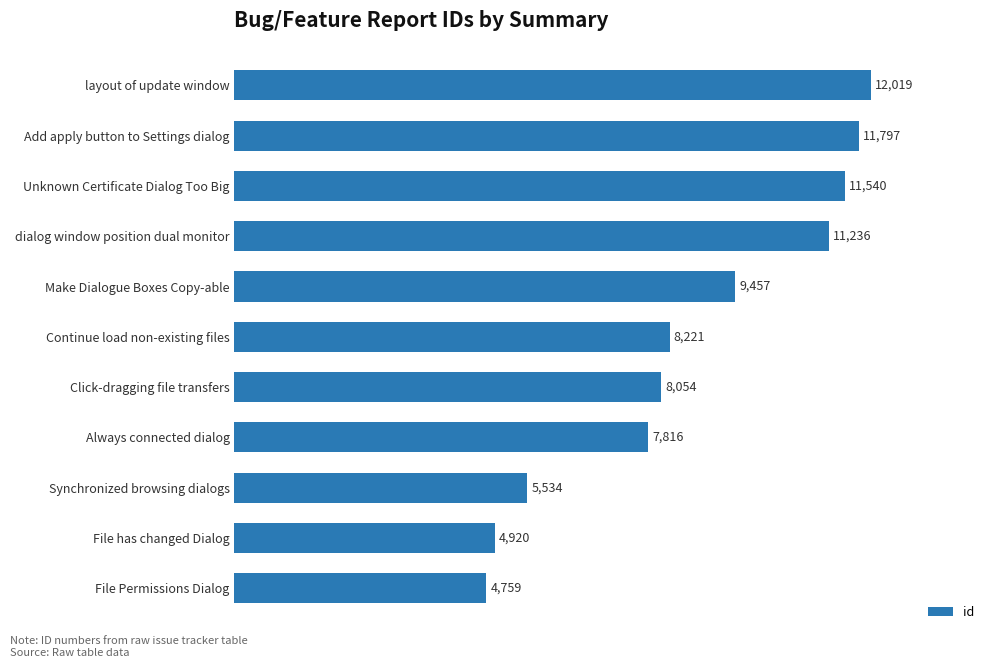

Reading bottom to top, extract all data points from this chart.

4759	4920	5534	7816	8054	8221	9457	11236	11540	11797	12019